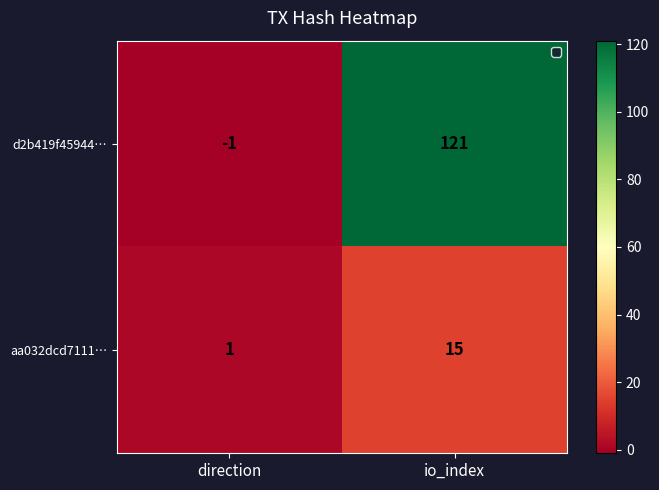

What is the difference between the d2b419f45944… values at io_index and direction?

122